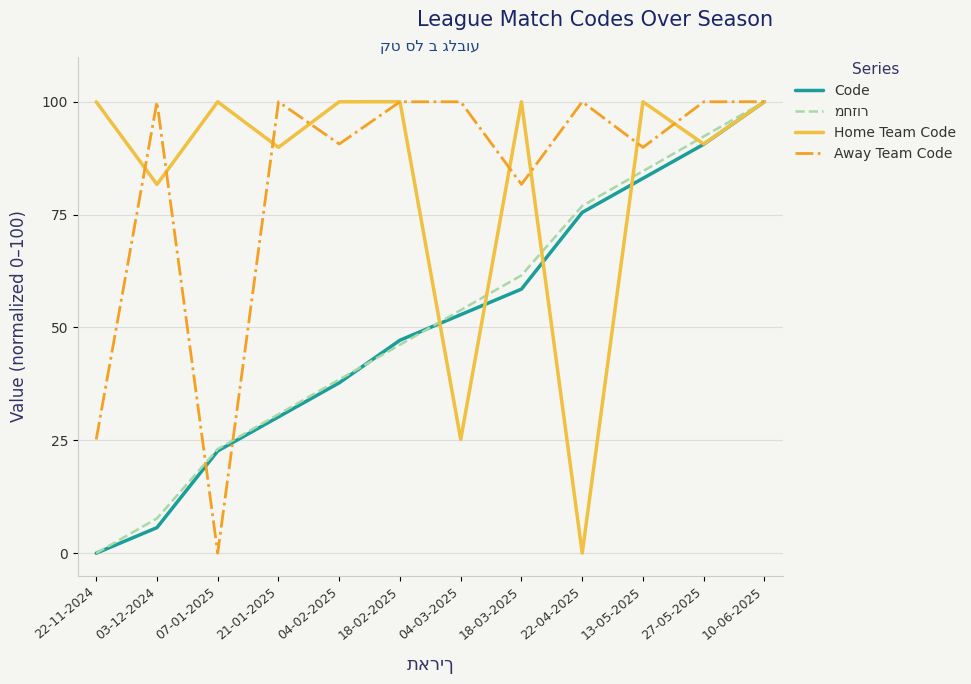

Does the chart display data point markers on the line(s)?

No